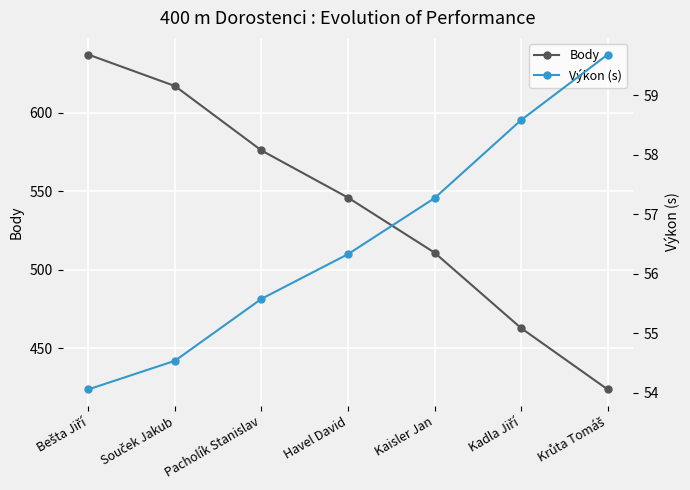

True or false: Body has a value of 546.0 at Havel David.

True